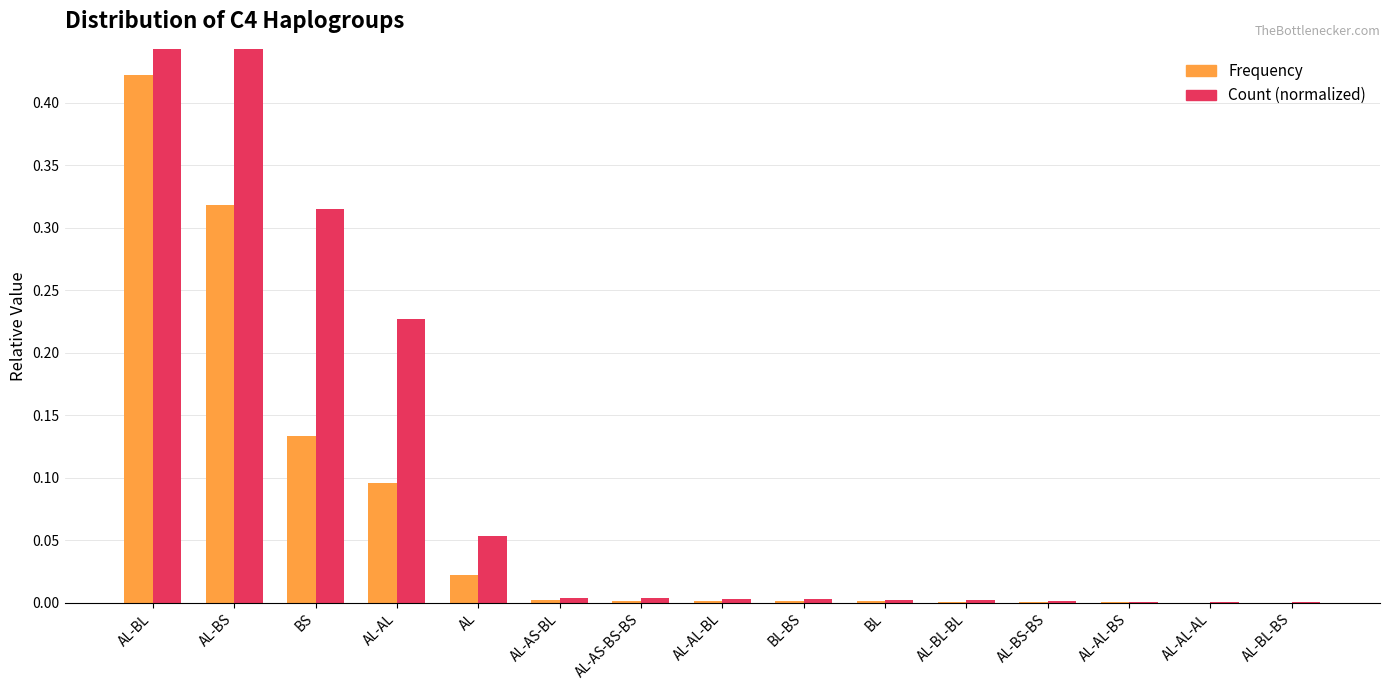

Which category has the highest value in the Frequency series?

AL-BL